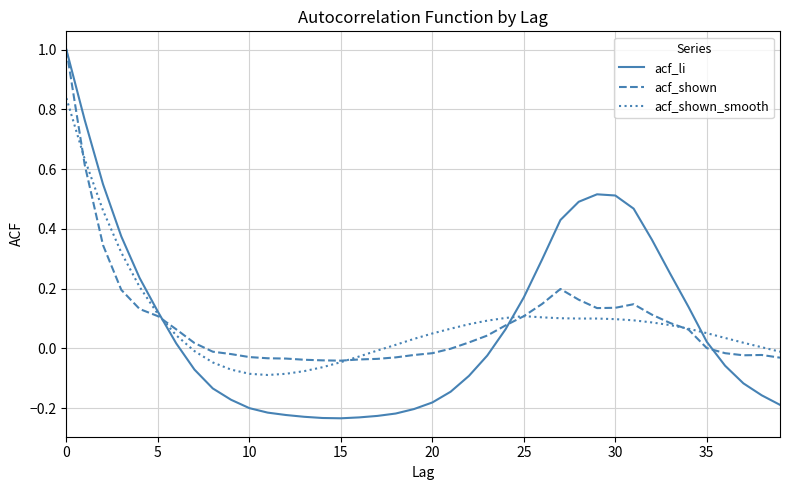

Which series has the widest spread of values?

acf_li